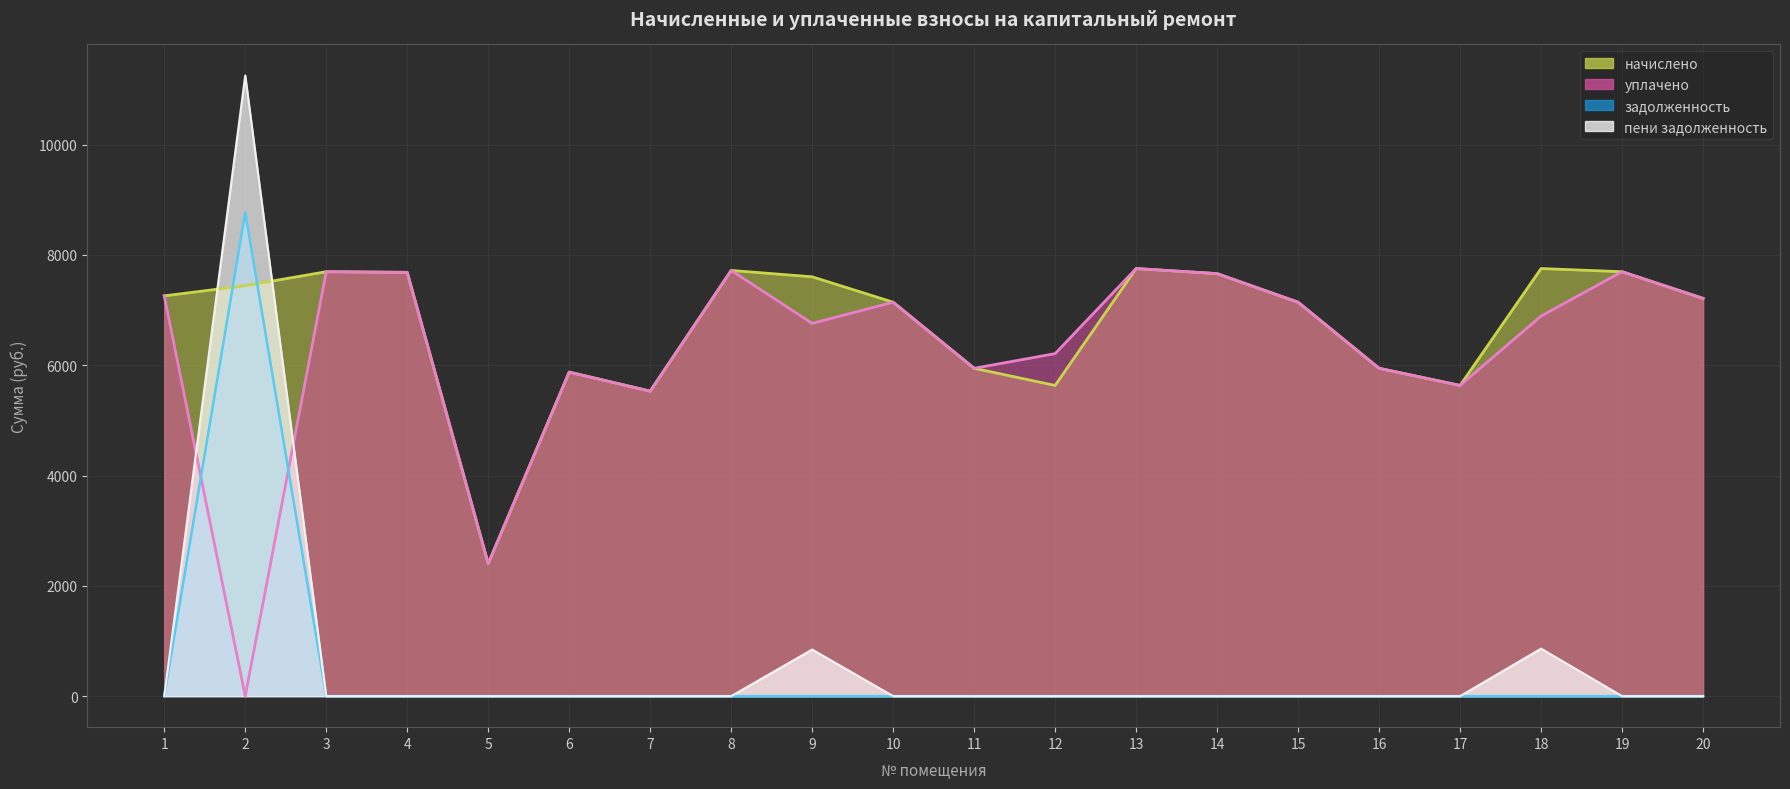

At 5, list the series in order from largest to smallest.

начислено, уплачено, задолженность, пени задолженность